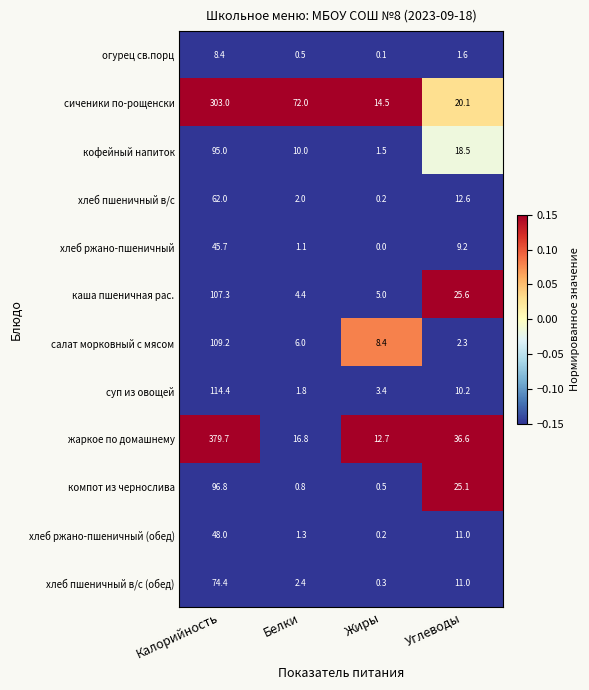

Rank the series at Калорийность from highest to lowest value.

жаркое по домашнему, сиченики по-рощенски, суп из овощей, салат морковный с мясом, каша пшеничная рас., компот из чернослива, кофейный напиток, хлеб пшеничный в/с (обед), хлеб пшеничный в/с, хлеб ржано-пшеничный (обед), хлеб ржано-пшеничный, огурец св.порц